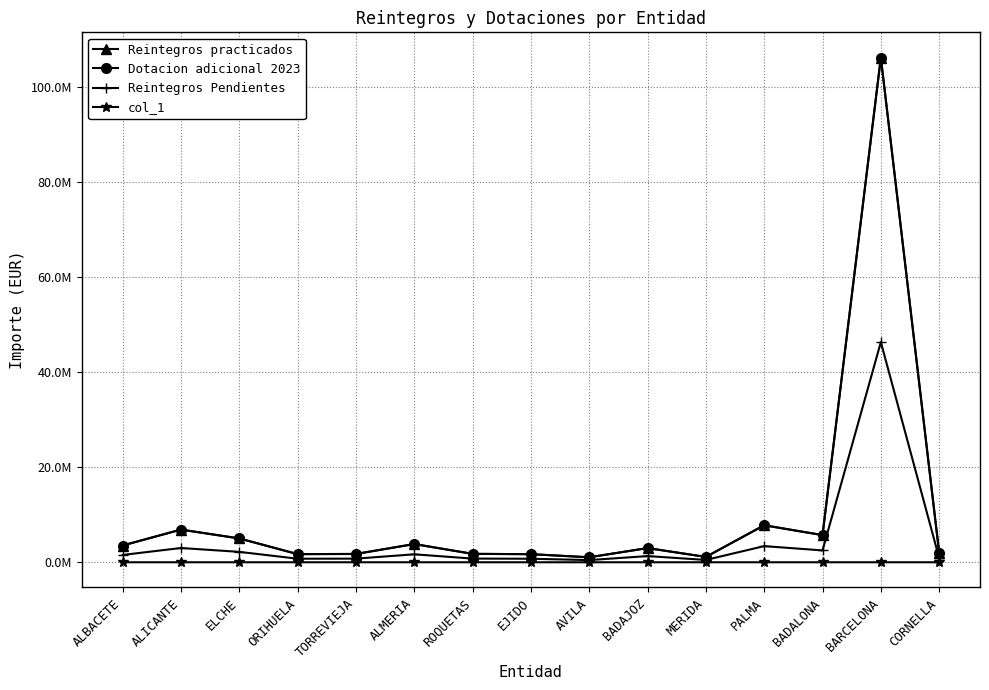

Reading right to left, transcribe all the data shown in this chart.

Reintegros practicados: 2002729.2	106260188.4	5718359.8	7792078.5	1122526.3	2985064.1	1048835.1	1702941.1	1769616.6	3836275.1	1748765.1	1712449.8	5017952.1	6877242.6	3528126.8
Dotacion adicional 2023: 2002729.2	106260188.4	5718359.8	7792078.5	1122526.3	2985064.1	1048835.1	1702941.1	1769616.6	3836275.1	1748765.1	1712449.8	5017952.1	6877242.6	3528126.8
Reintegros Pendientes: 873596.0	46353872.0	2494518.7	3399110.8	489679.4	1302177.7	457533.7	742842.2	771958.7	1673490.2	762855.9	747022.9	2188978.5	2999976.7	1539064.9
col_1: 73.0	19.0	15.0	40.0	83.0	15.0	19.0	902.0	79.0	13.0	133.0	99.0	65.0	14.0	3.0